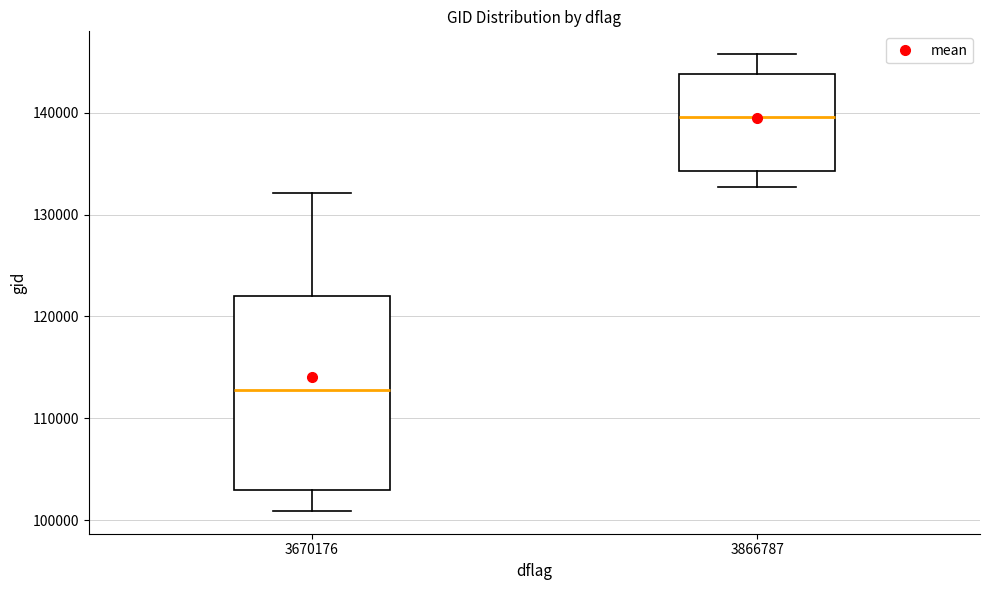

Which box has the highest median line?

3866787